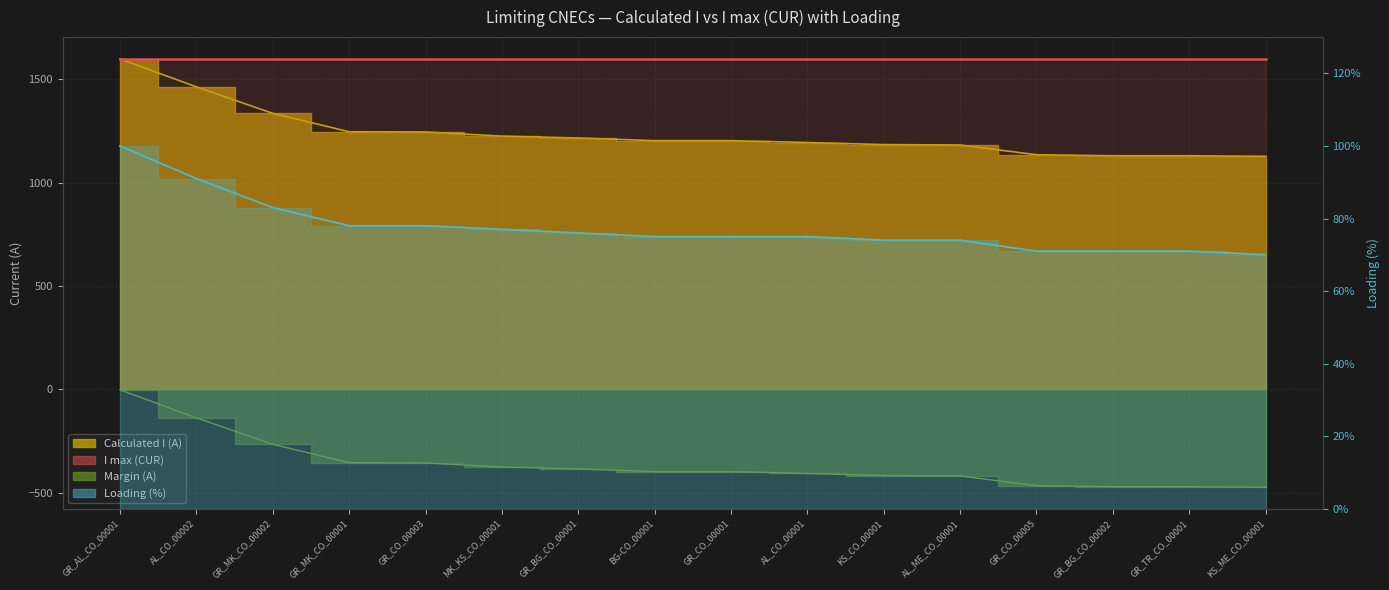

What is the label of the 3rd point from the left?

GR_MK_CO_00002